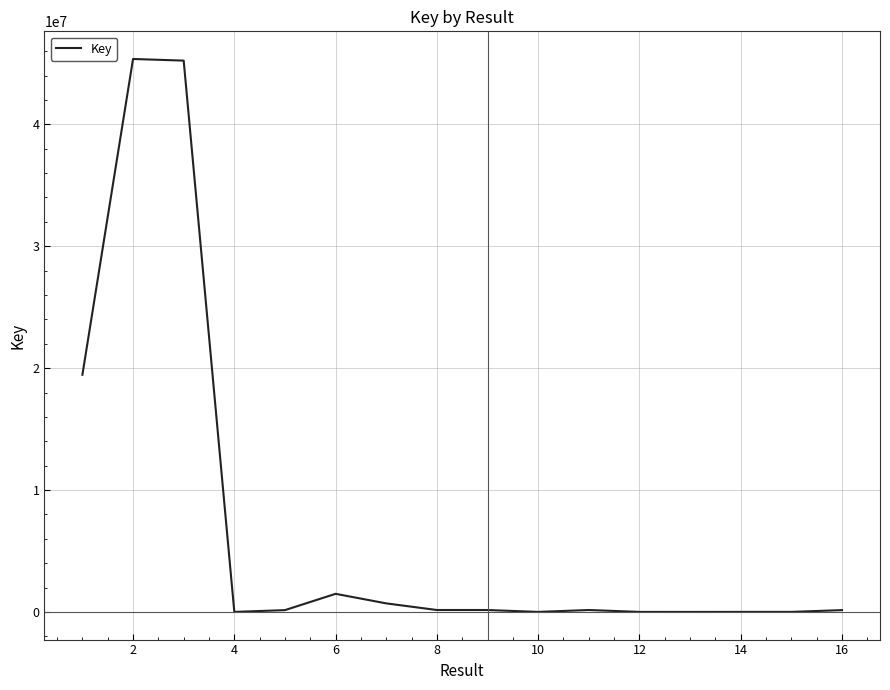

What is the maximum value shown in the chart?

45355984